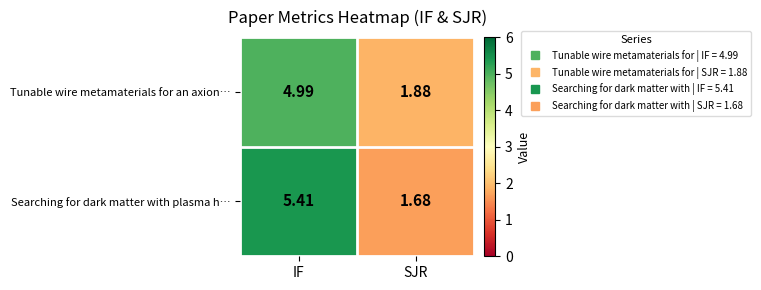

Which series has the largest total across all categories?

row_1